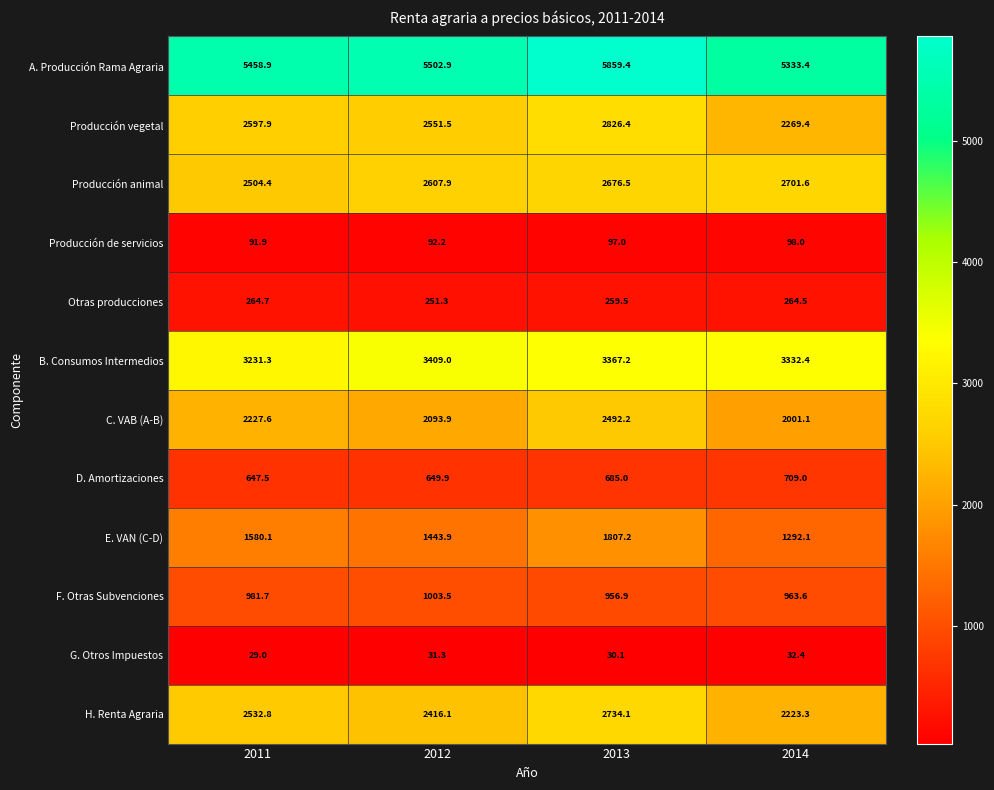

At which category is the sum across all series the highest?

2013